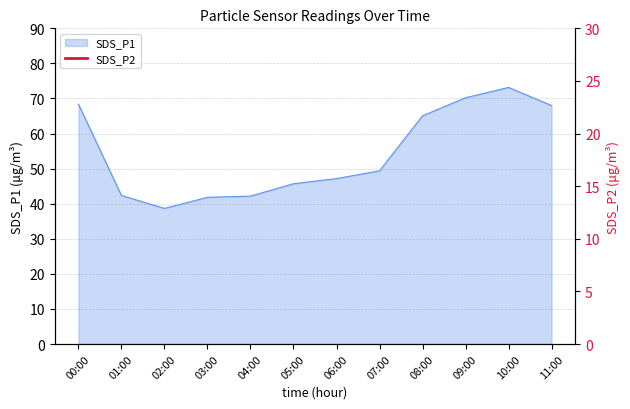

What is the label of the 3rd point from the right?

09:00